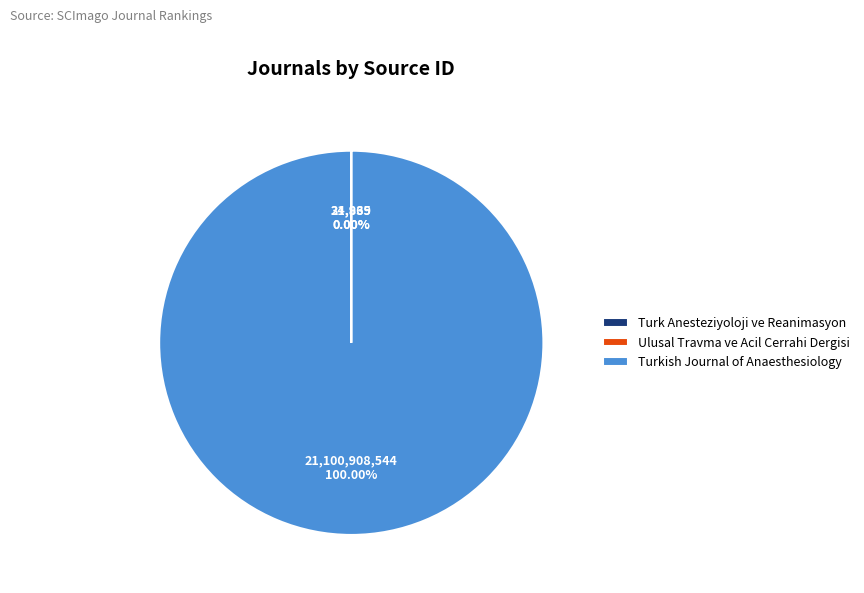

What is the largest slice in the pie chart?

Turkish Journal of Anaesthesiology